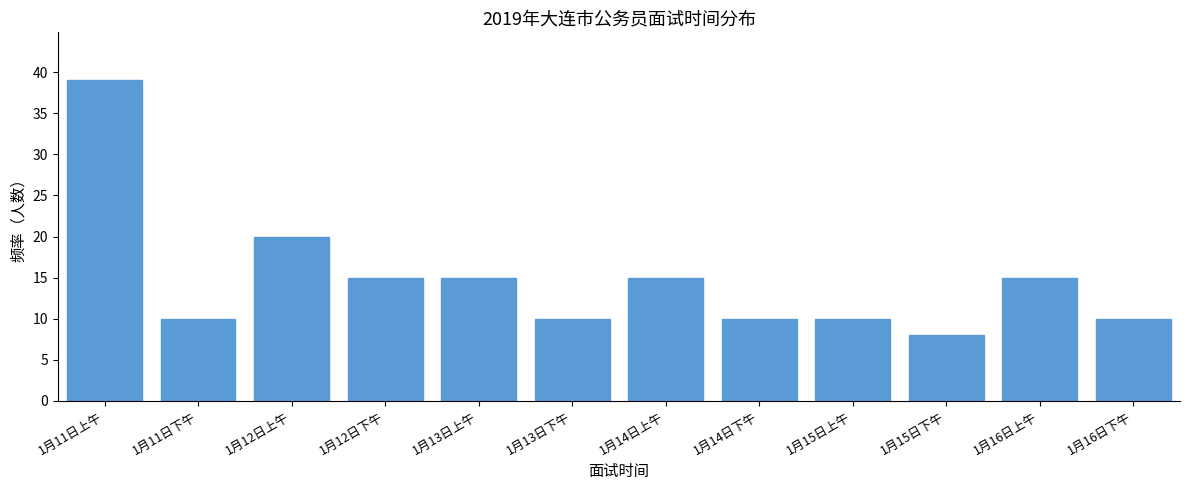

Reading left to right, transcribe all the data shown in this chart.

39	10	20	15	15	10	15	10	10	8	15	10